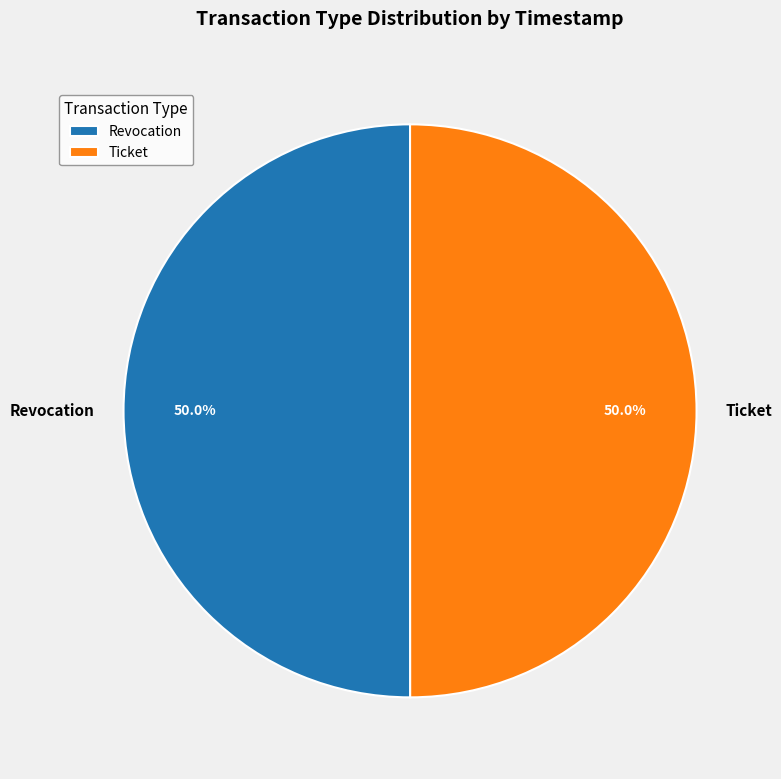

Is the sum of Revocation and Ticket greater than half?

Yes